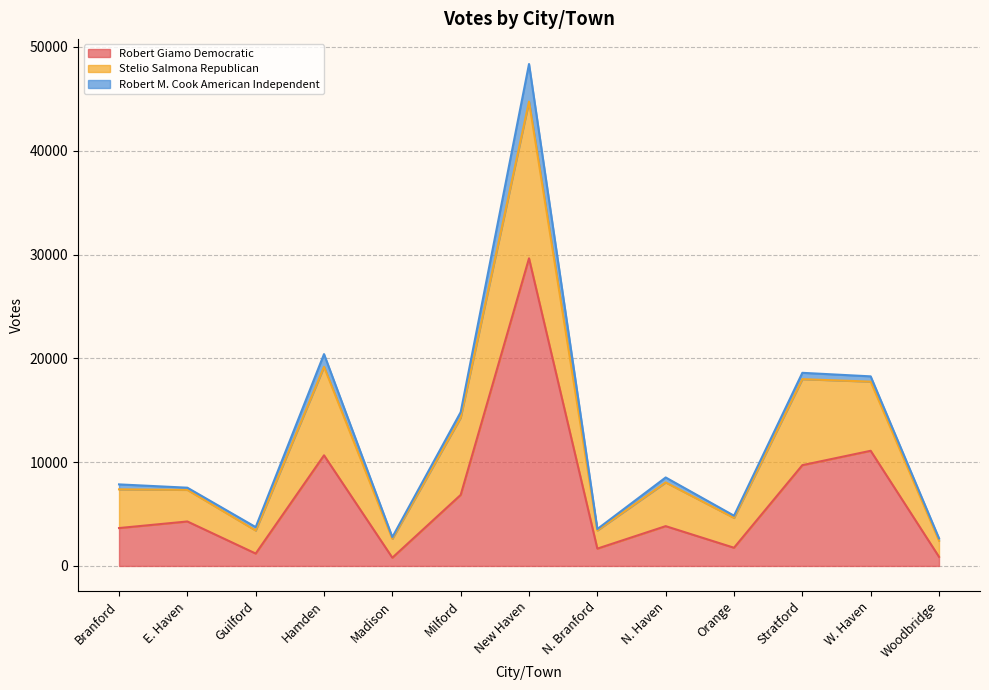

How many interior local peaks does the Robert Giamo Democratic series have?

5